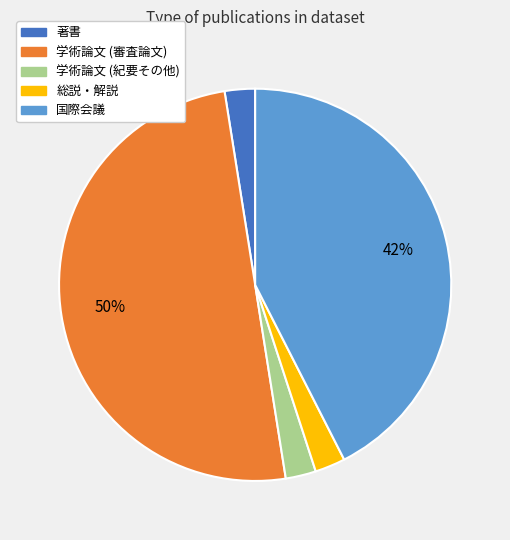

Does 総説・解説 represent more than half of the total?

No